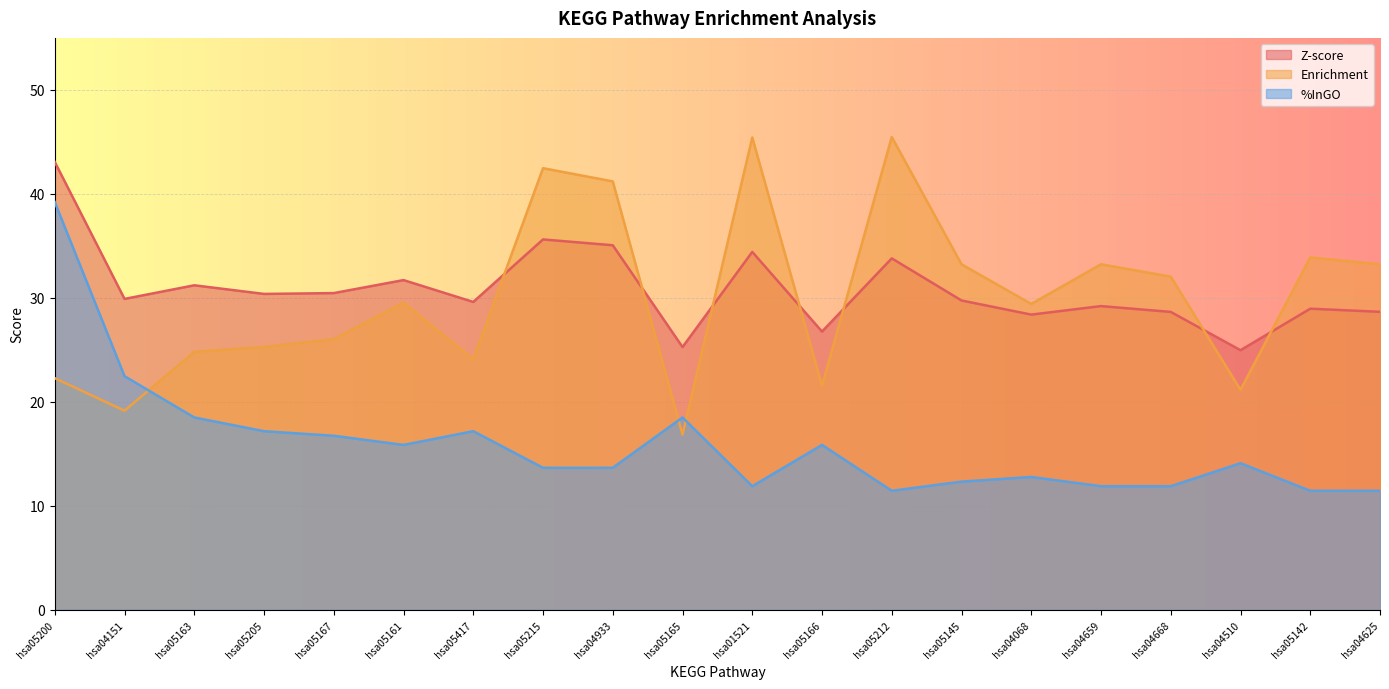

At which label is %InGO closest to 25?

hsa04151